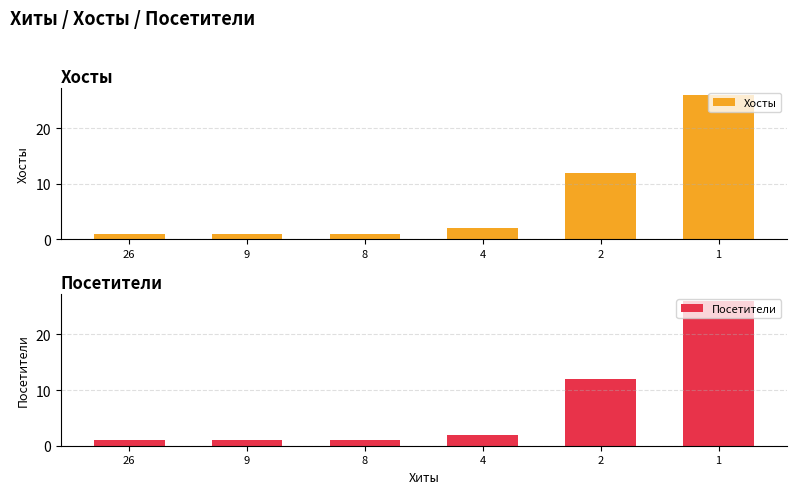

What value does the Хосты series have at 26?

1